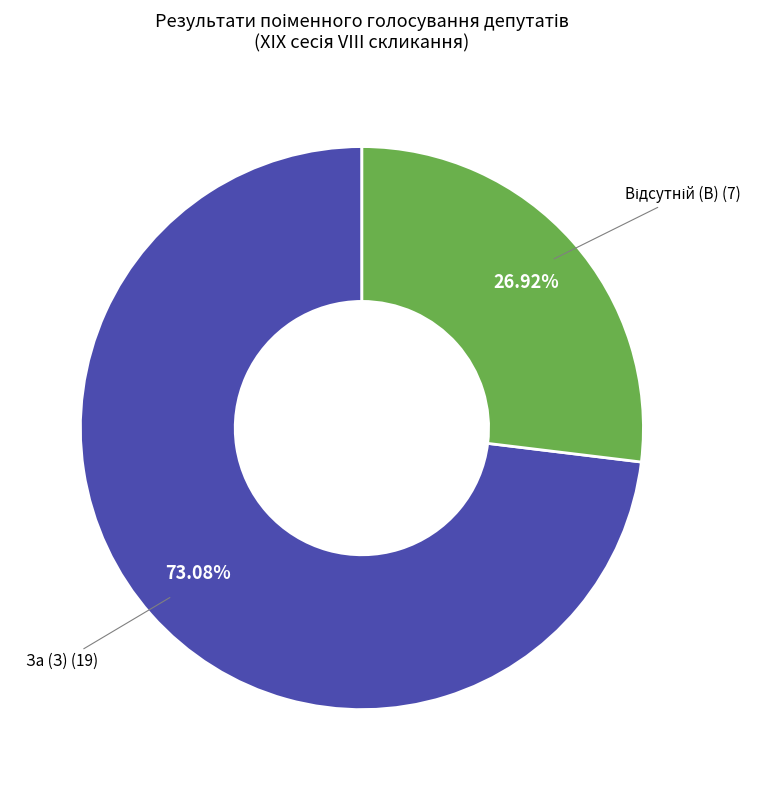

To the nearest percent, what is the average slice percentage?

50%